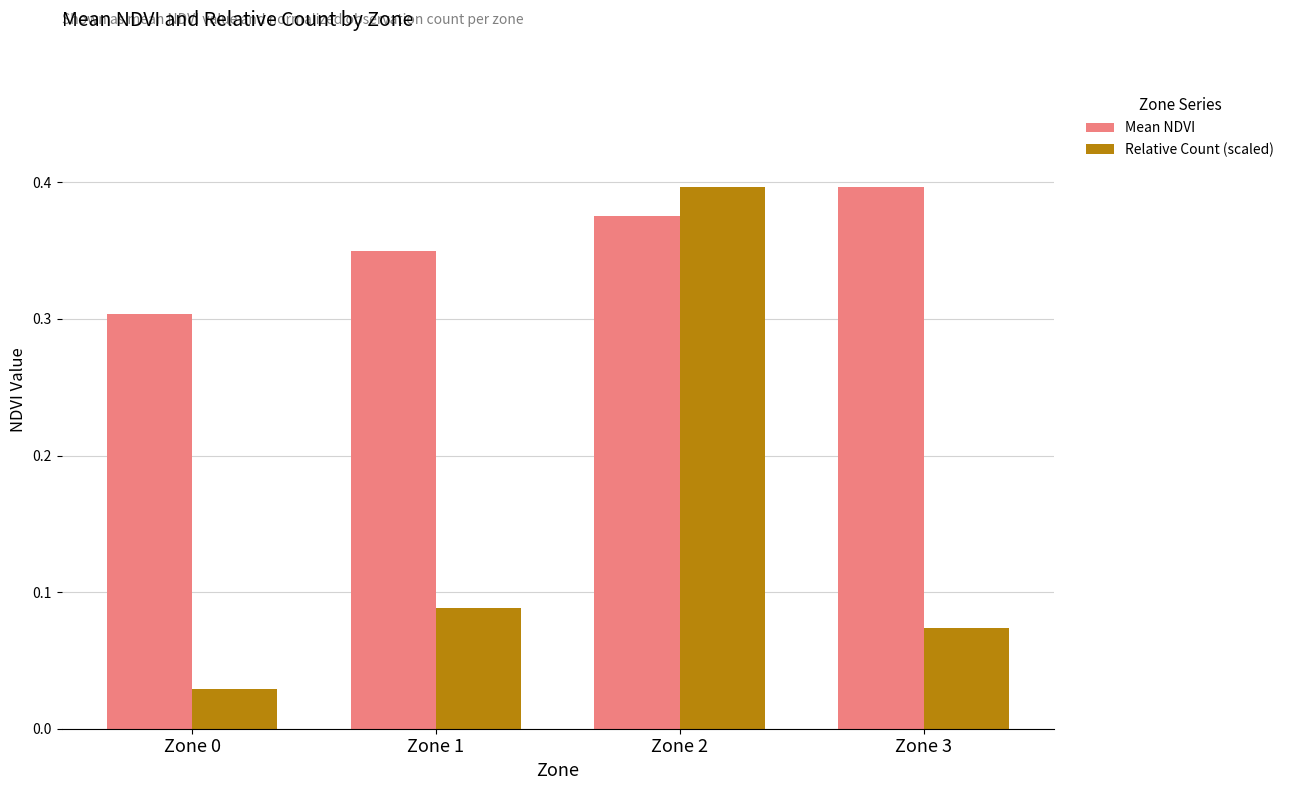

Which series has the largest total across all categories?

Mean NDVI